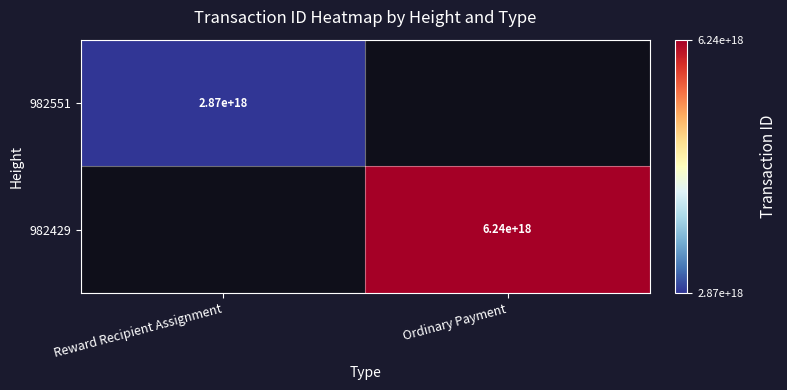

The 982551 series shows 2870000000000000000 at Reward Recipient Assignment. True or false?

True